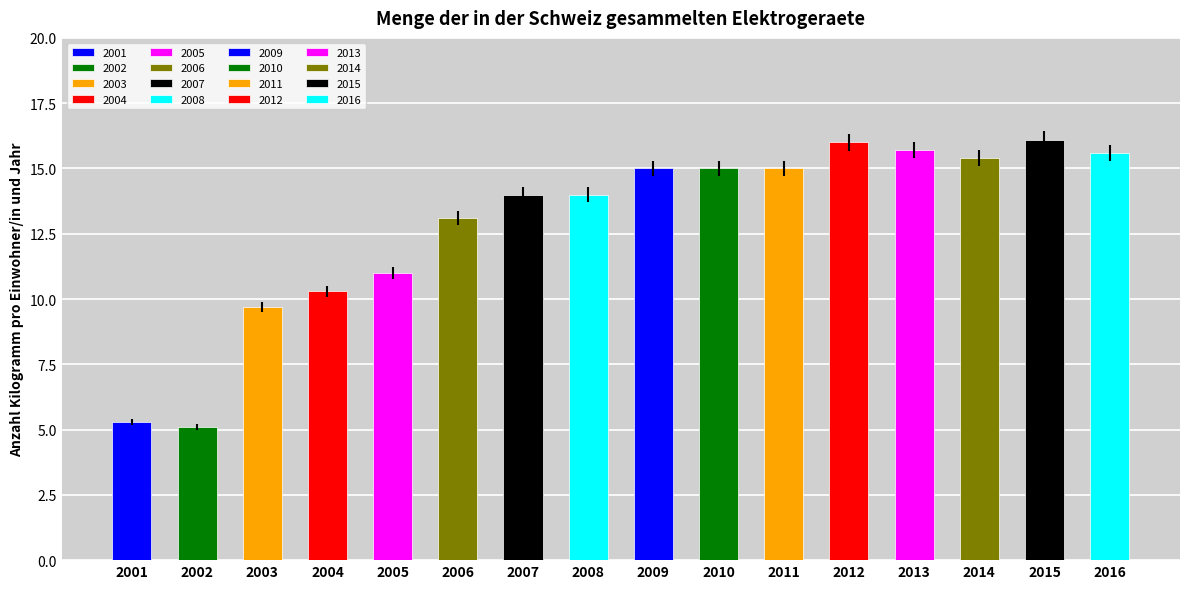

Are the bars horizontal?

No